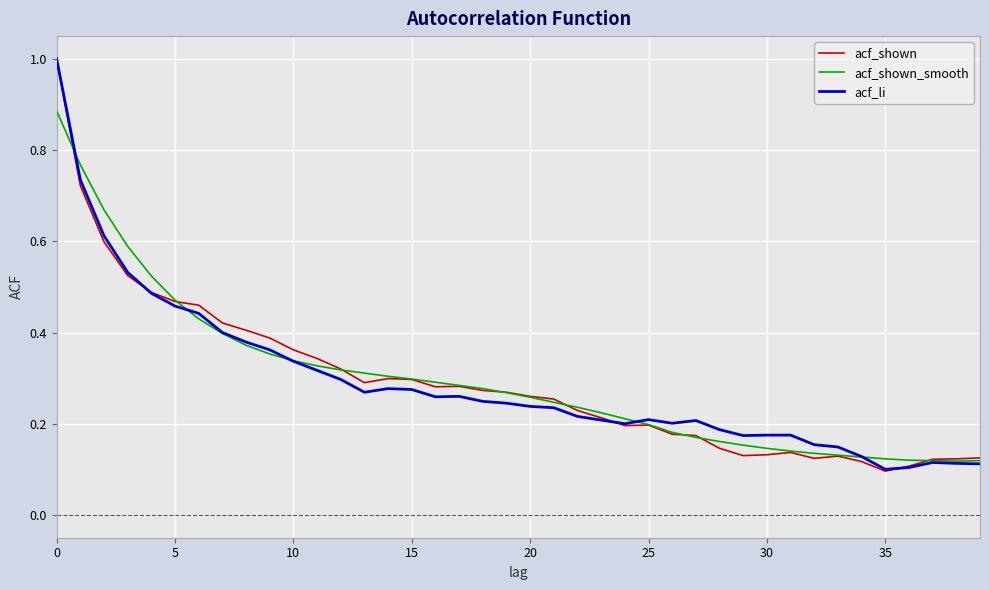

What is the maximum value shown in the chart?

1.0